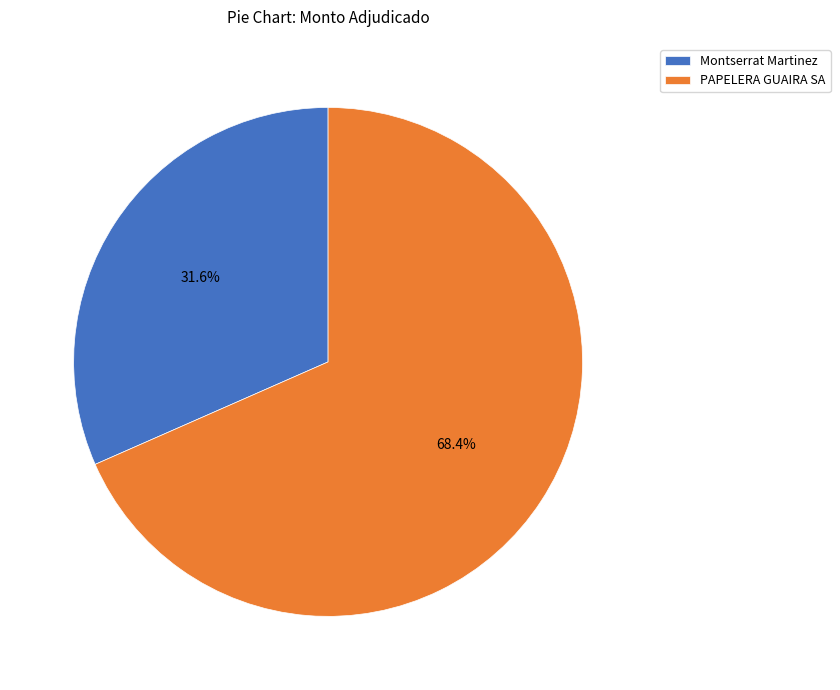

Which slice is the smallest?

Montserrat Martinez